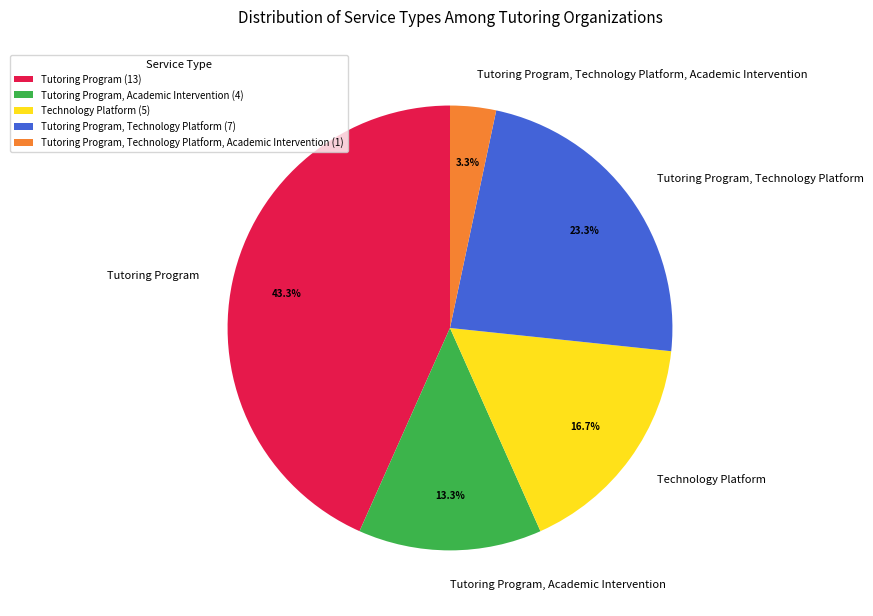

How many segments does this pie chart have?

5